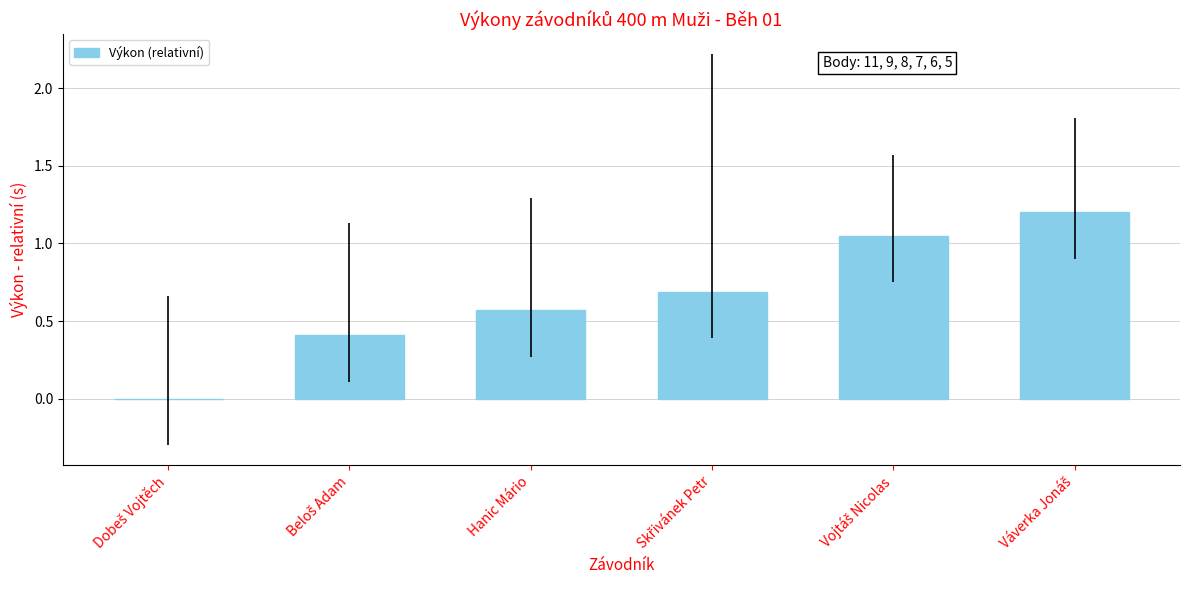

What is the sum of all values?

3.9